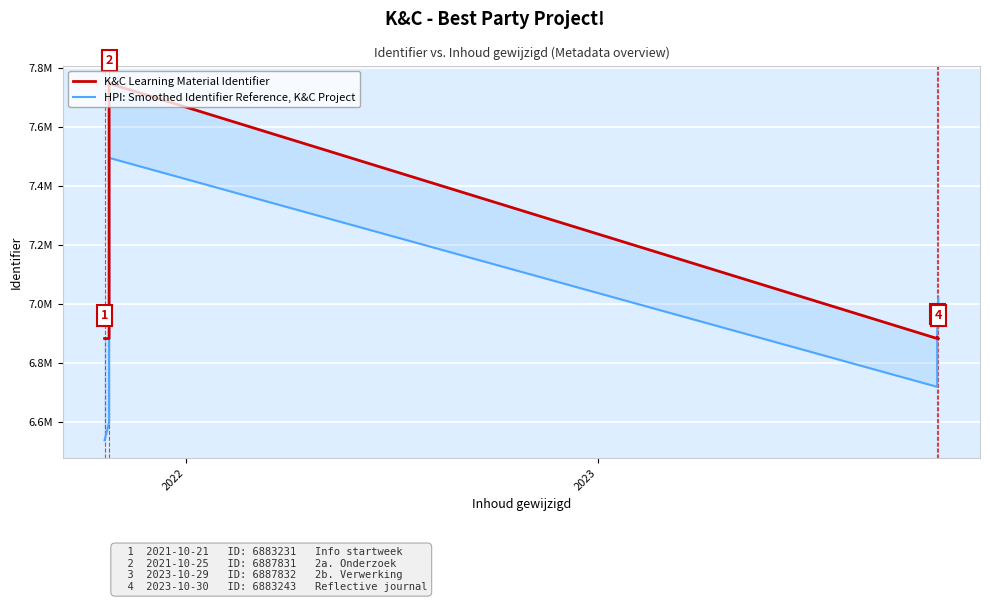

What is the value of the K&C Learning Material Identifier point at the 9th from the left?

6883243.0